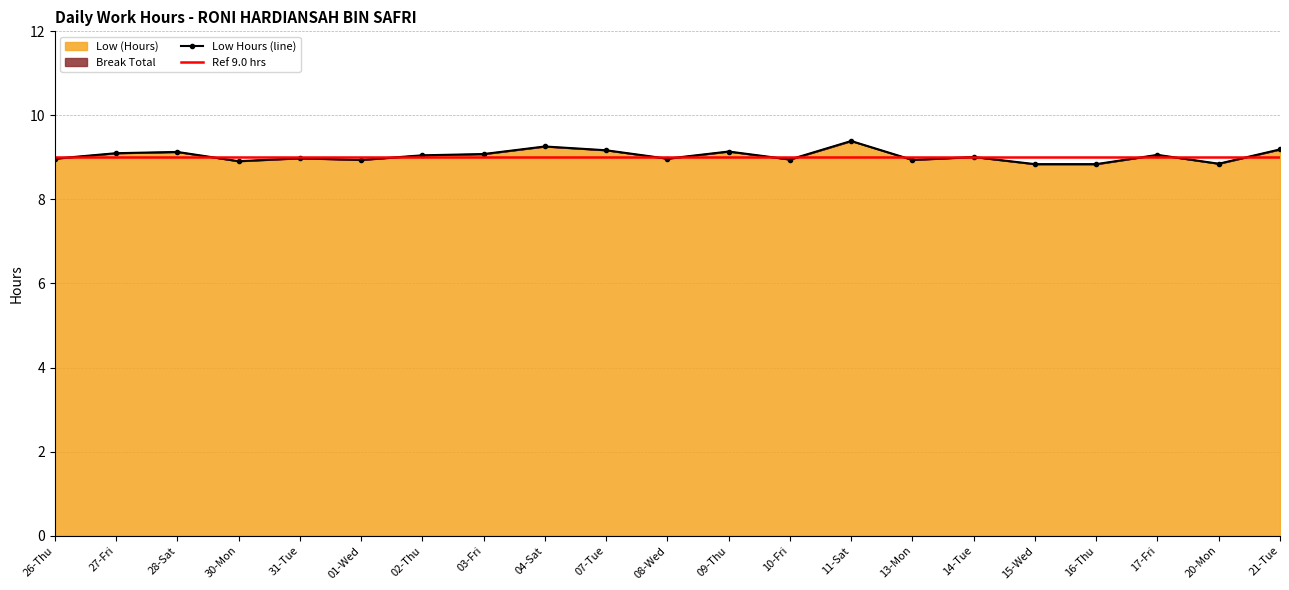

Rank the categories by value from highest to lowest.

11-Sat, 04-Sat, 21-Tue, 07-Tue, 09-Thu, 28-Sat, 27-Fri, 03-Fri, 17-Fri, 02-Thu, 14-Tue, 31-Tue, 26-Thu, 08-Wed, 10-Fri, 01-Wed, 13-Mon, 30-Mon, 20-Mon, 15-Wed, 16-Thu